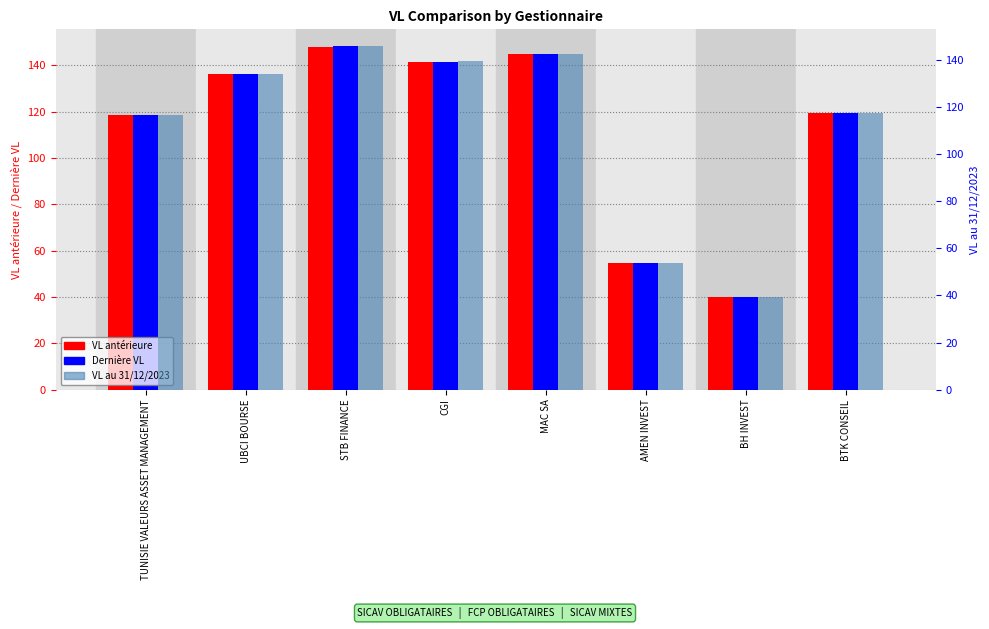

Read the Dernière VL value at BH INVEST.

40.1